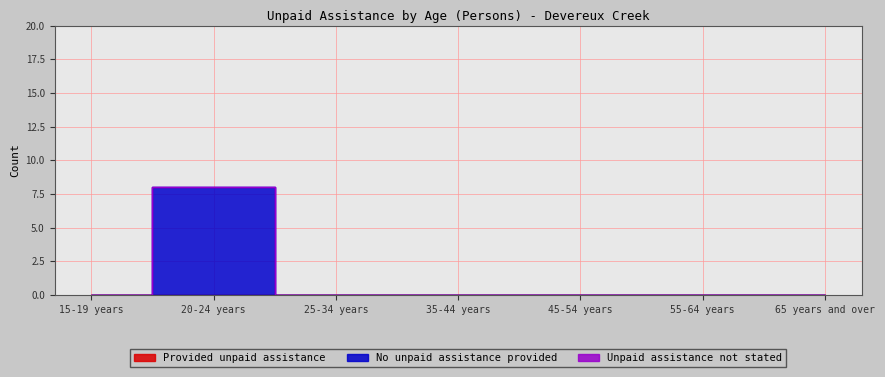

What is the average value of the No unpaid assistance provided series?

1